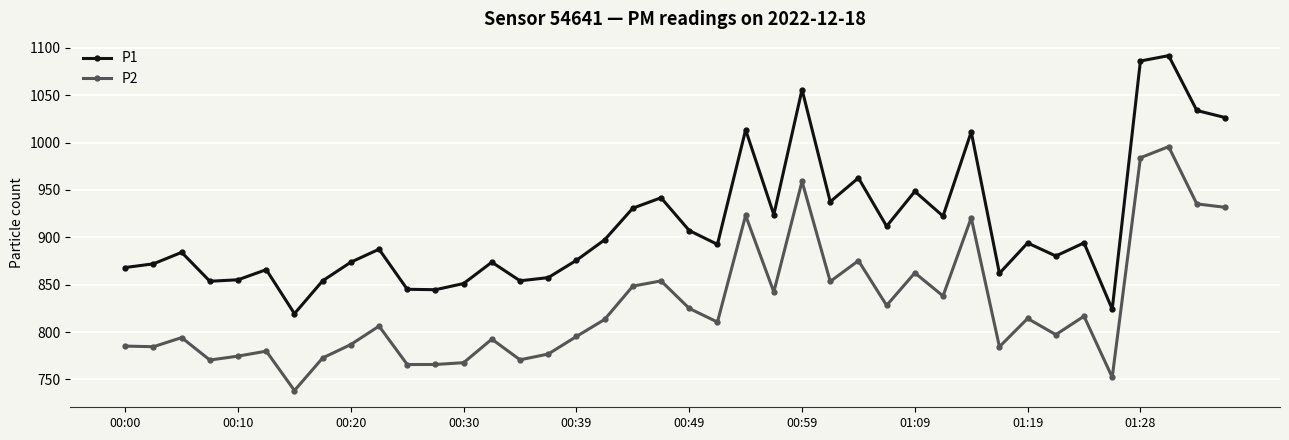

True or false: P2 and P1 cross at least once.

False